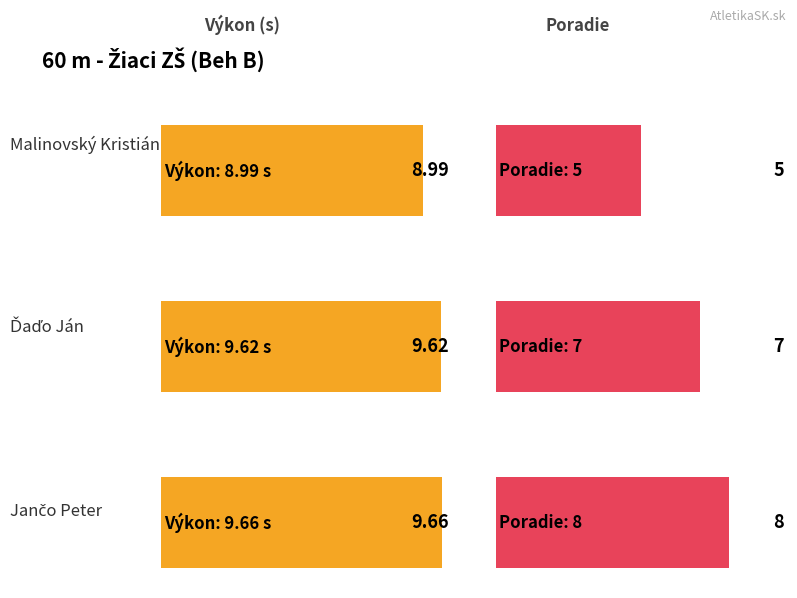

What is the change in value from Malinovský Kristián to Jančo Peter?

+0.7